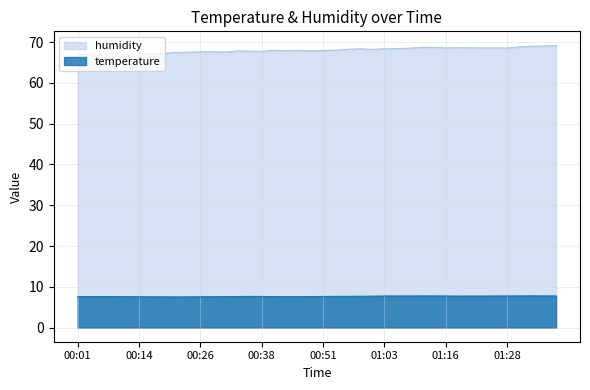

How many interior local valleys does the temperature series have?

4